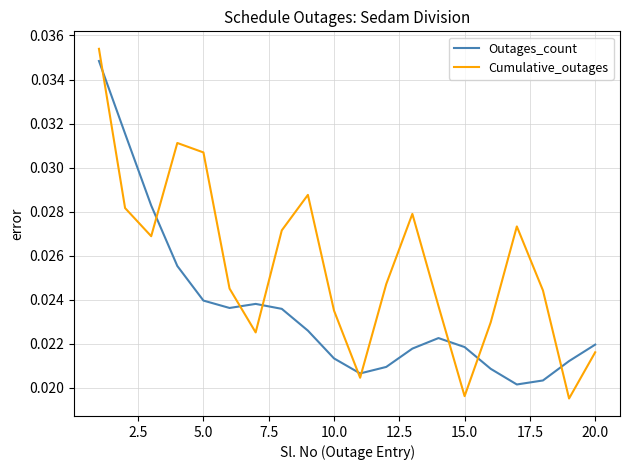

True or false: Cumulative_outages and Outages_count cross at least once.

True